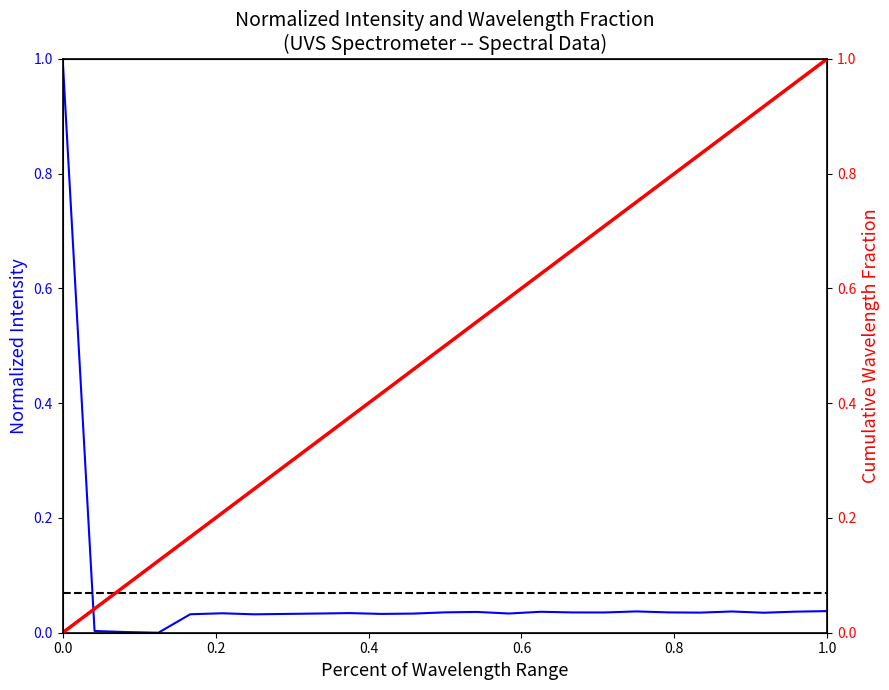

How many values are above zero?

24